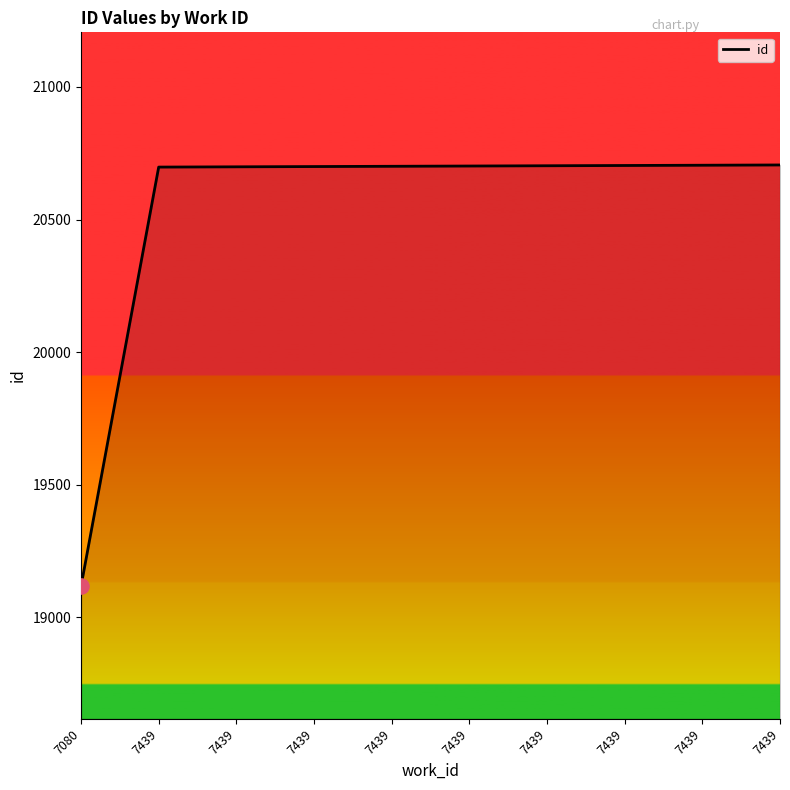

How many lines are shown in the chart?

1